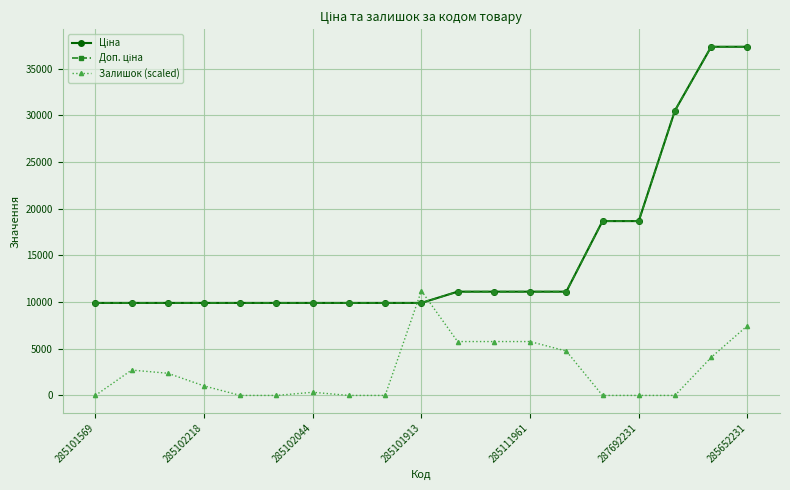

Which category has the lowest value across all series?

285101569